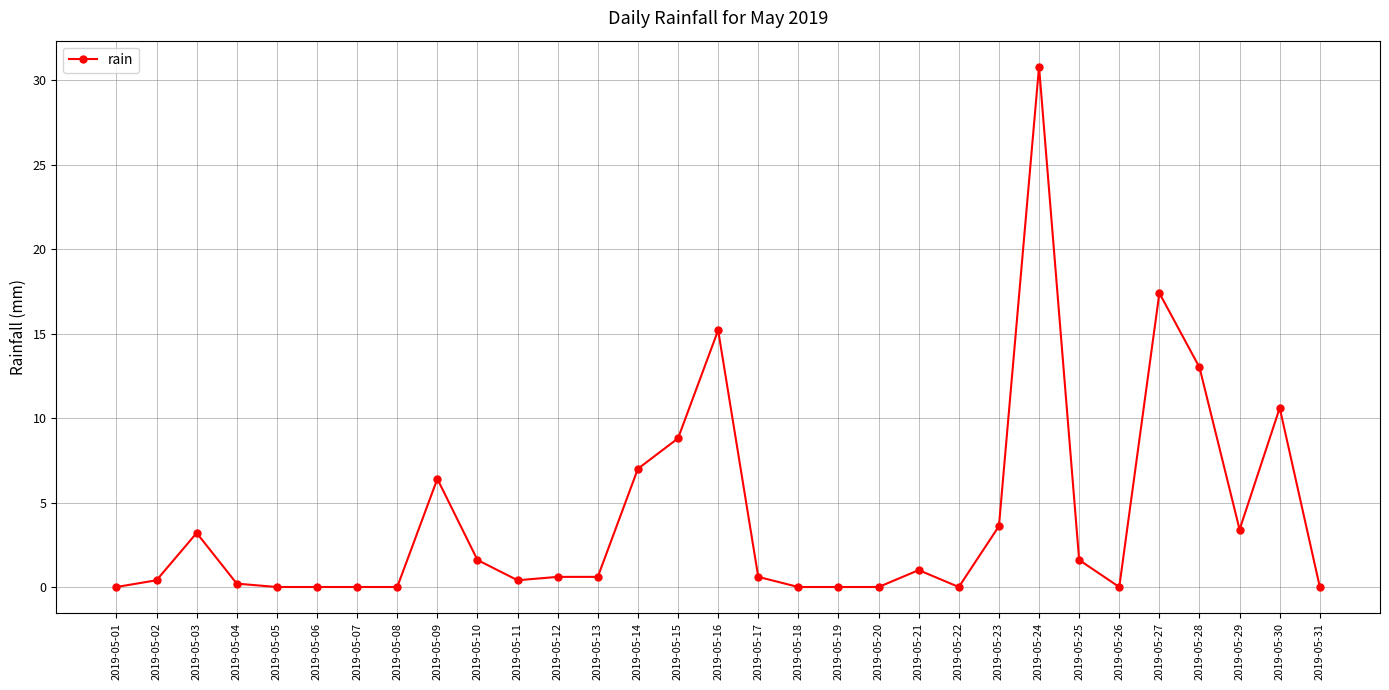

Reading left to right, transcribe all the data shown in this chart.

0.0	0.4	3.2	0.2	0.0	0.0	0.0	0.0	6.4	1.6	0.4	0.6	0.6	7.0	8.8	15.2	0.6	0.0	0.0	0.0	1.0	0.0	3.6	30.8	1.6	0.0	17.4	13.0	3.4	10.6	0.0